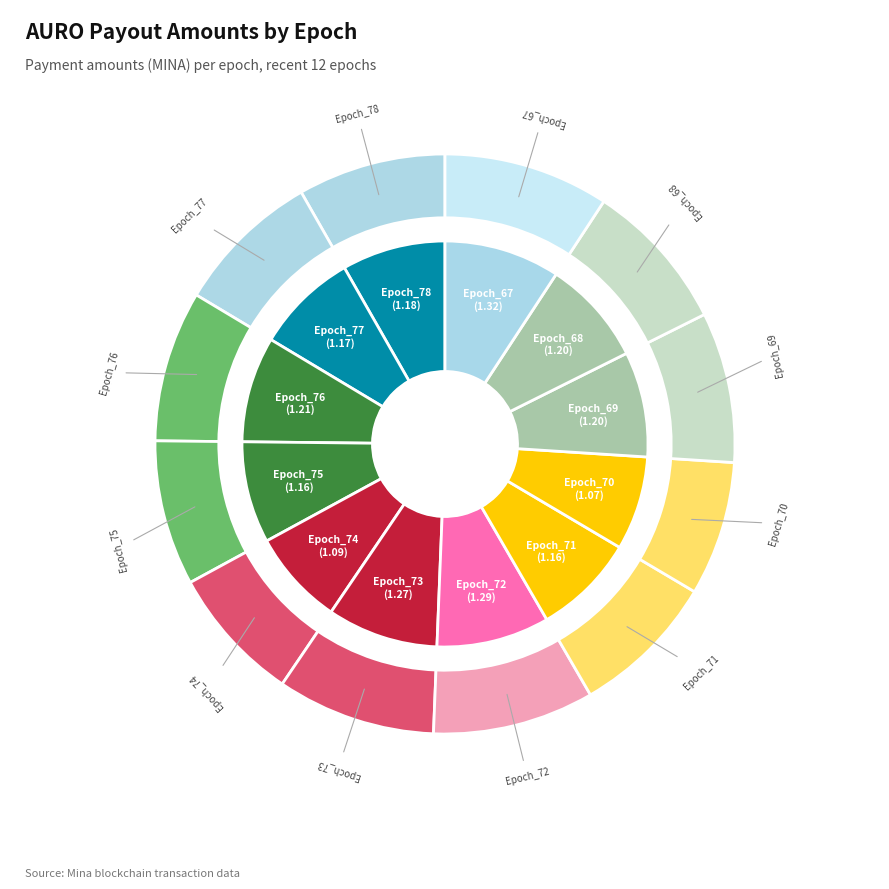

True or false: Epoch_70 accounts for 7% of the total.

True